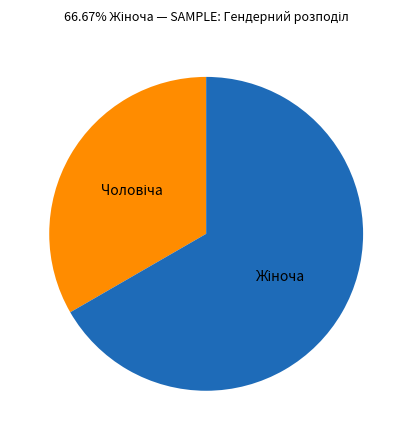

Count the number of slices in the pie.

2